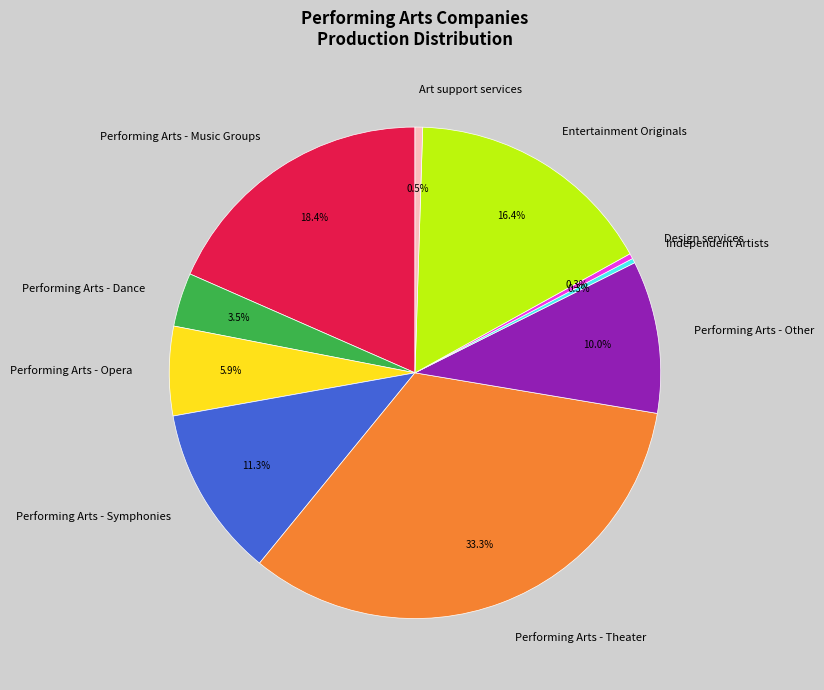

Which slice is the largest?

Performing Arts - Theater